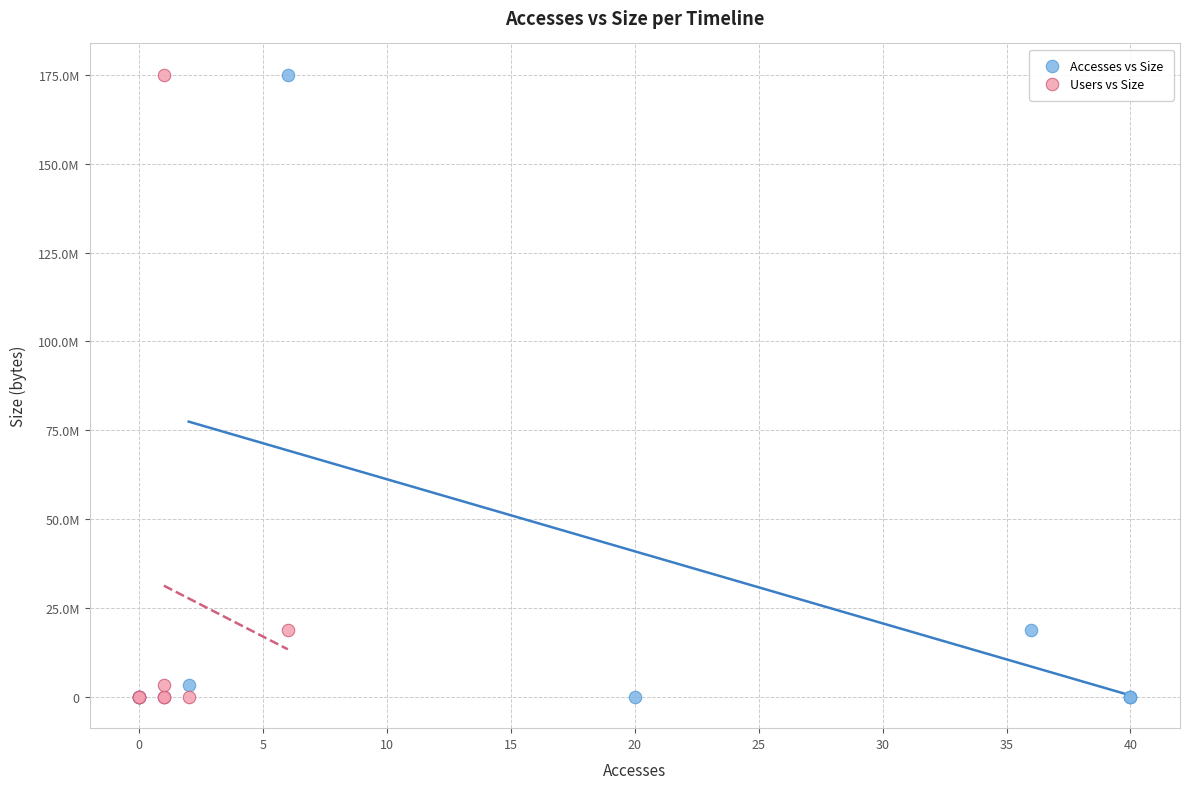

What are all the series names shown in the legend?

Accesses vs Size, Users vs Size